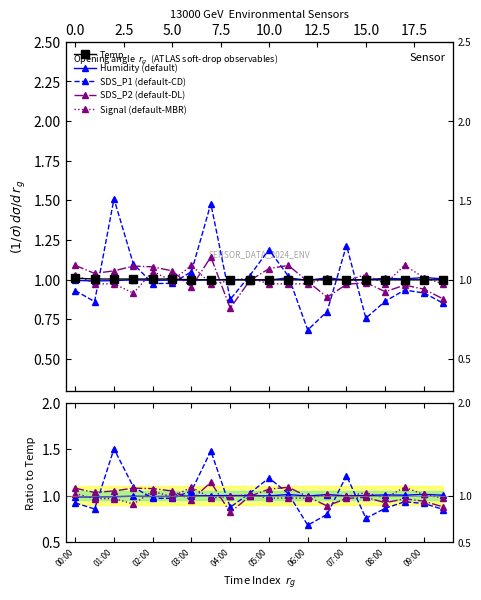

How many lines are shown in the chart?

5